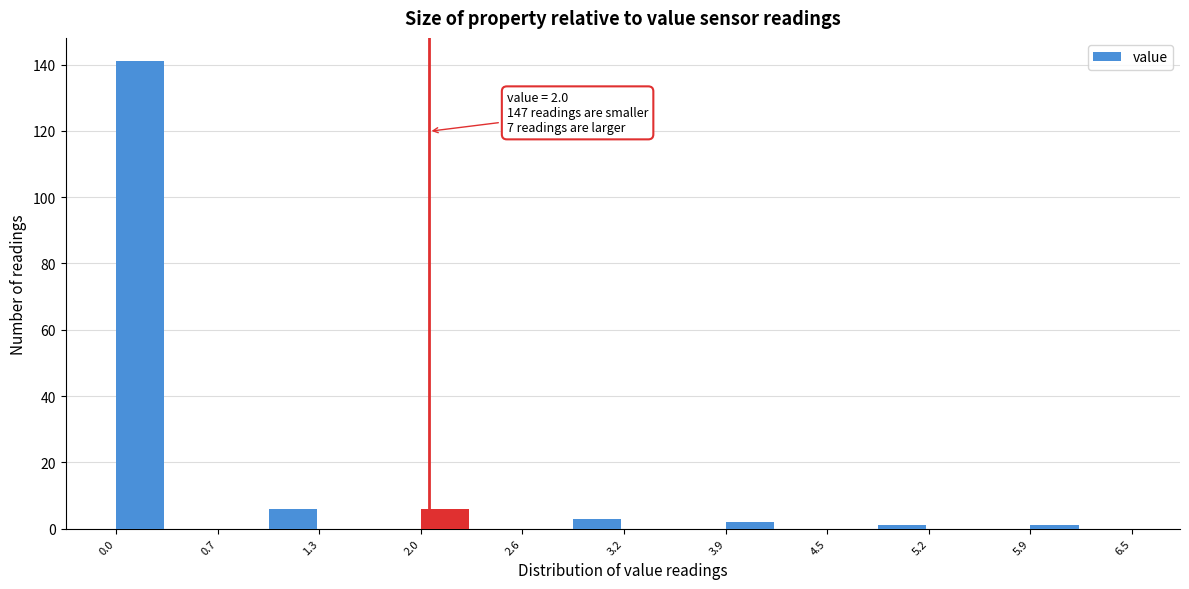

Around what value on the x-axis is the tallest bar? Give the approximate position of its centre, as read against the axis.

0.2